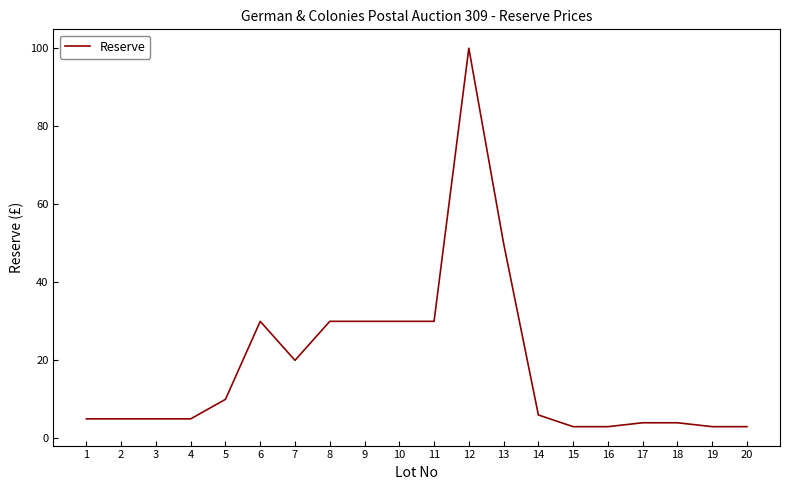

Read the value at 8, to the nearest 5.

30